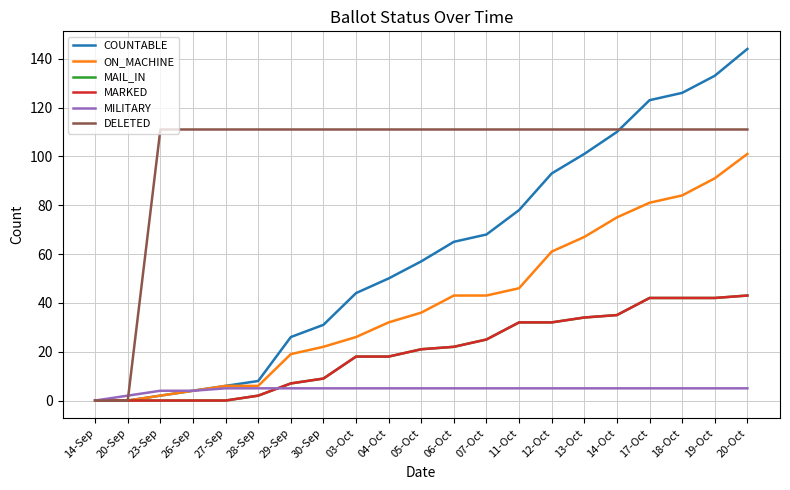

Between which two adjacent categories do MILITARY and MARKED first intersect?

28-Sep and 29-Sep